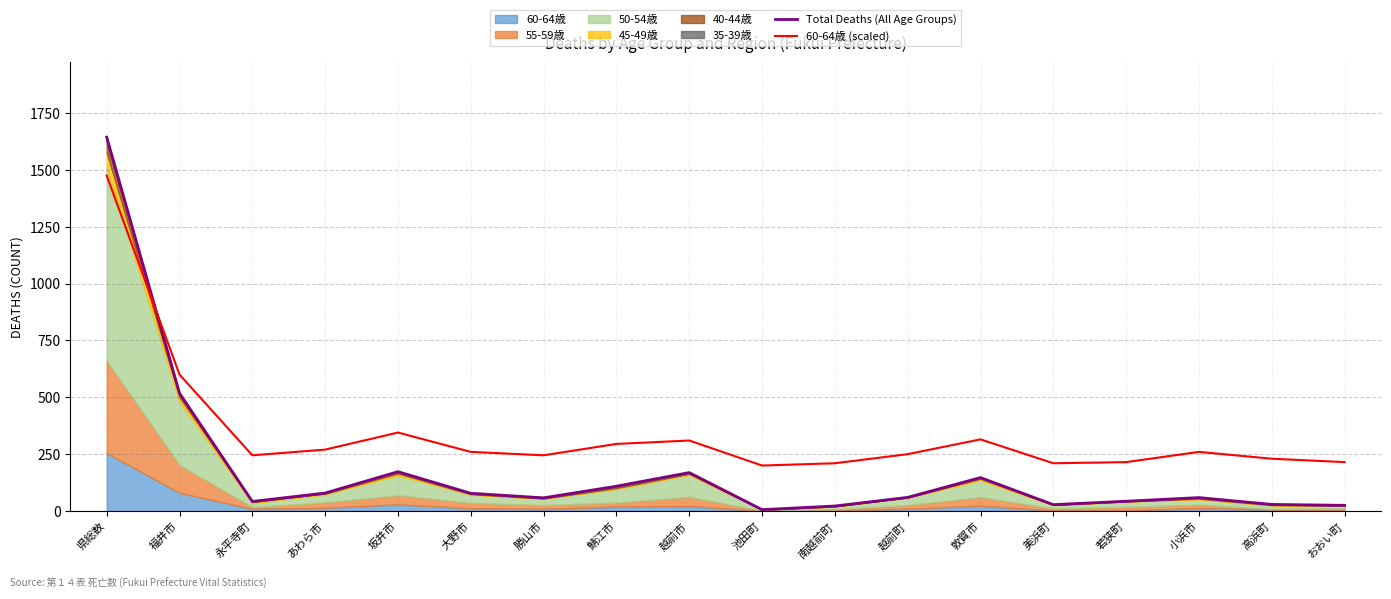

What is the value of the Total Deaths (All Age Groups) point at the 13th from the left?

147